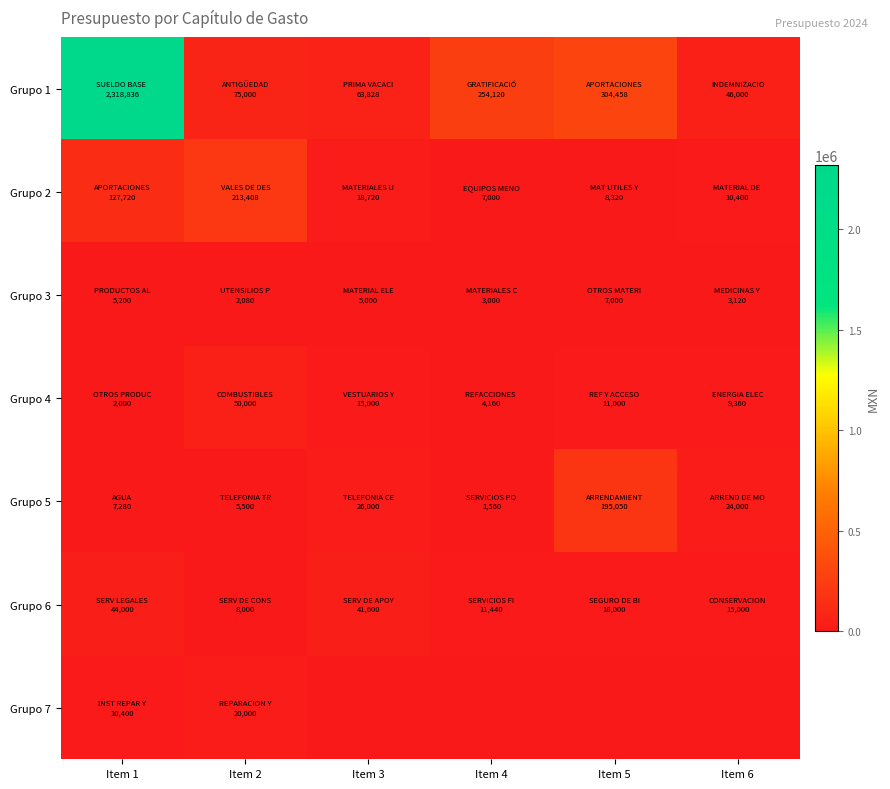

Reading right to left, transcribe all the data shown in this chart.

Grupo 1: Item 6=46000	Item 5=304458	Item 4=254120	Item 3=63828	Item 2=75000	Item 1=2318836
Grupo 2: Item 6=10400	Item 5=8320	Item 4=7000	Item 3=18720	Item 2=213408	Item 1=127720
Grupo 3: Item 6=3120	Item 5=7000	Item 4=3000	Item 3=5000	Item 2=2080	Item 1=5200
Grupo 4: Item 6=9360	Item 5=11000	Item 4=4160	Item 3=15000	Item 2=50000	Item 1=2000
Grupo 5: Item 6=24000	Item 5=195050	Item 4=1560	Item 3=26000	Item 2=5500	Item 1=7280
Grupo 6: Item 6=15000	Item 5=18000	Item 4=11440	Item 3=41600	Item 2=8000	Item 1=44000
Grupo 7: Item 6=0	Item 5=0	Item 4=0	Item 3=0	Item 2=20000	Item 1=10400